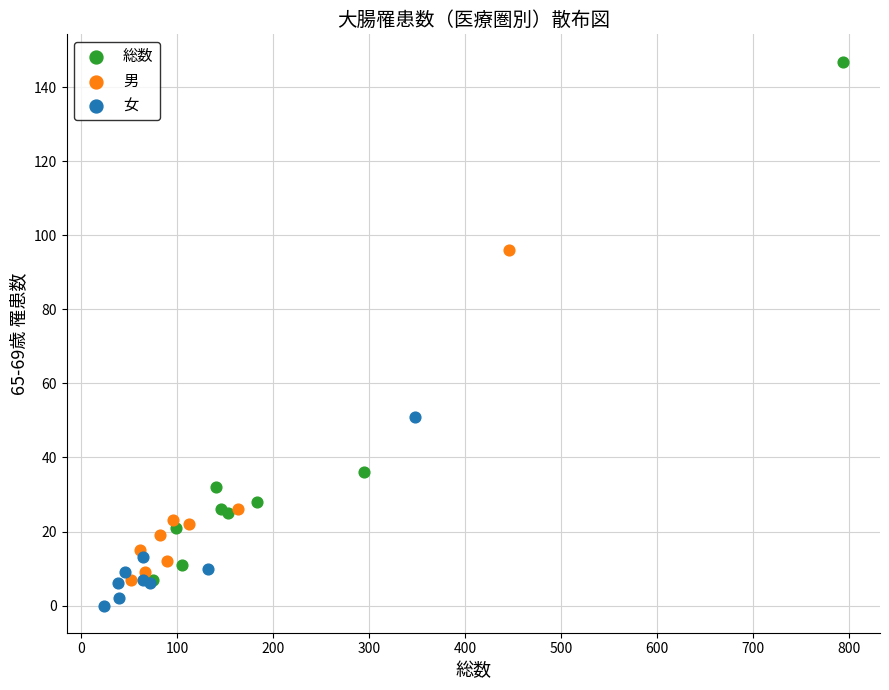

Which series has the widest spread of Y values?

総数